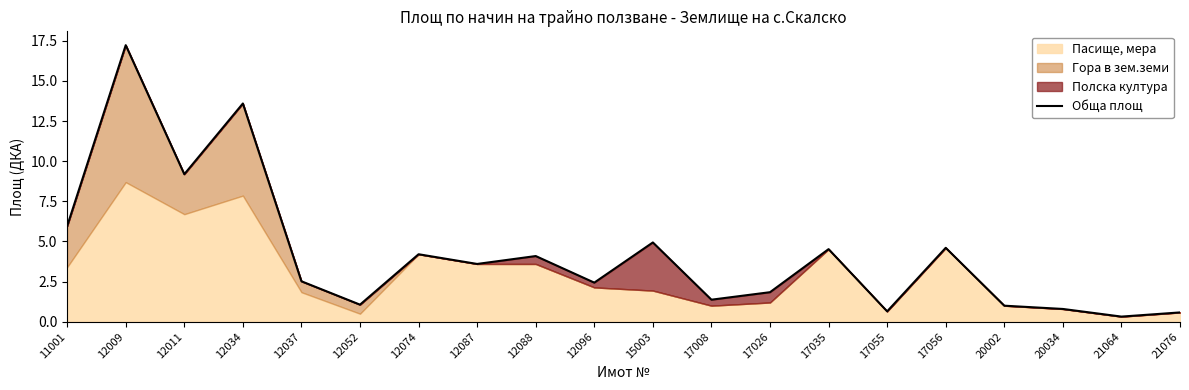

Rank the categories by value from lowest to highest.

21064, 21076, 17055, 20034, 20002, 12052, 17008, 17026, 12096, 12037, 12087, 12088, 12074, 17035, 17056, 15003, 11001, 12011, 12034, 12009